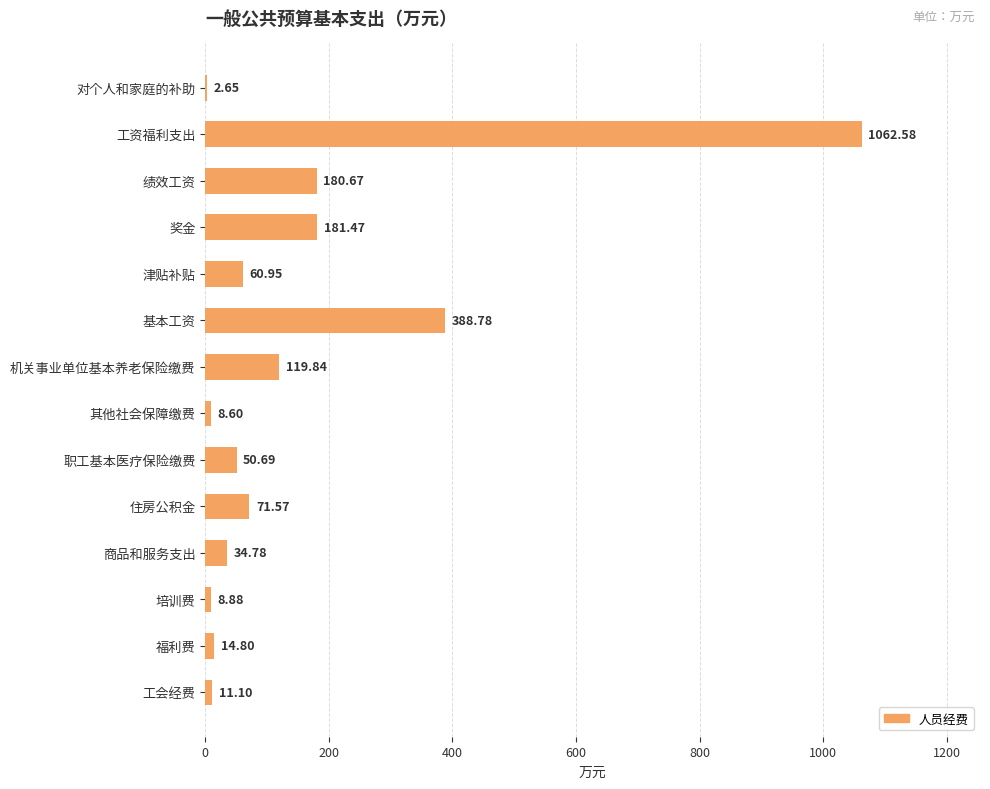

What is the change in value from 对个人和家庭的补助 to 基本工资?

+386.1